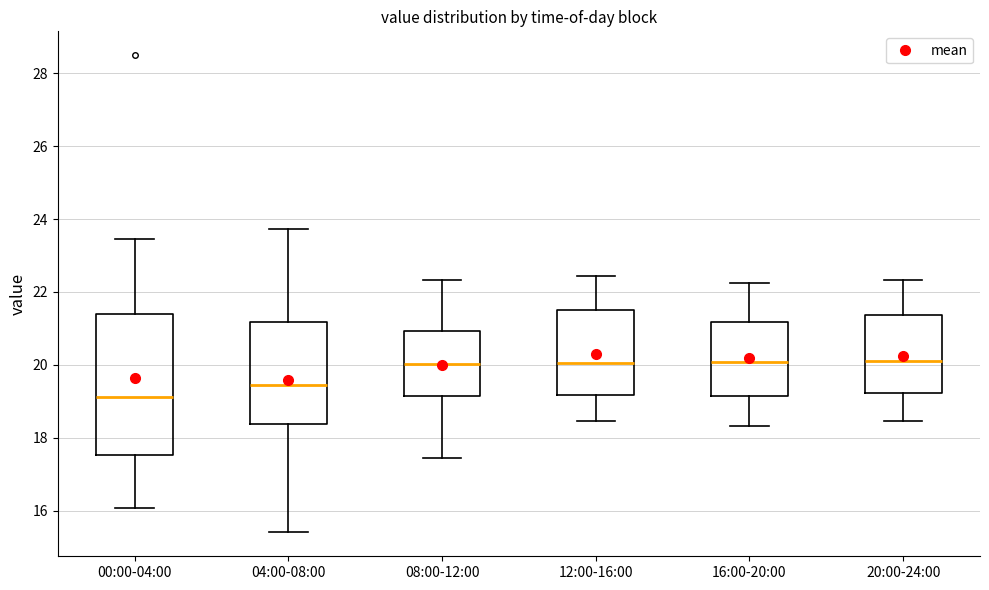

Which box has the lowest median line?

00:00-04:00